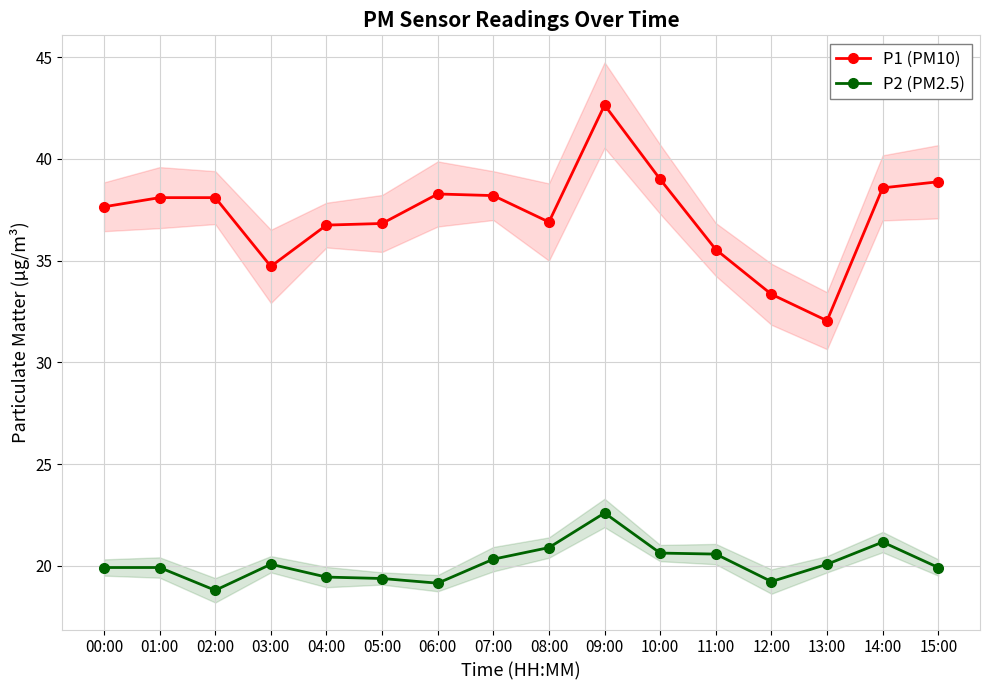

Between 00:00 and 09:00, which is larger?

09:00